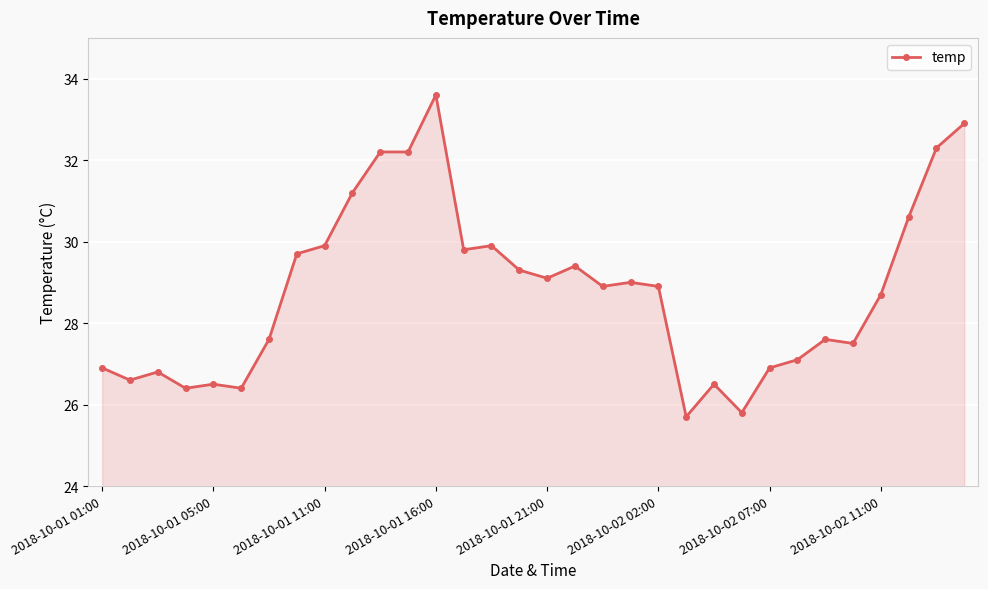

How many data points are above 28?

18